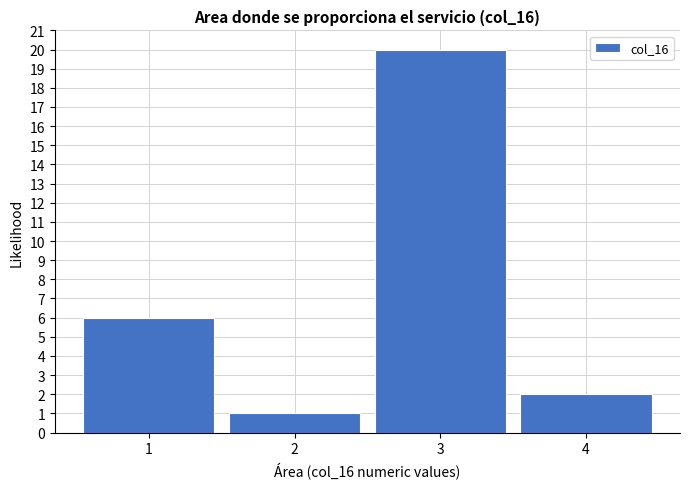

Reading left to right, what are all the values shown in this chart?

1=6	2=1	3=20	4=2